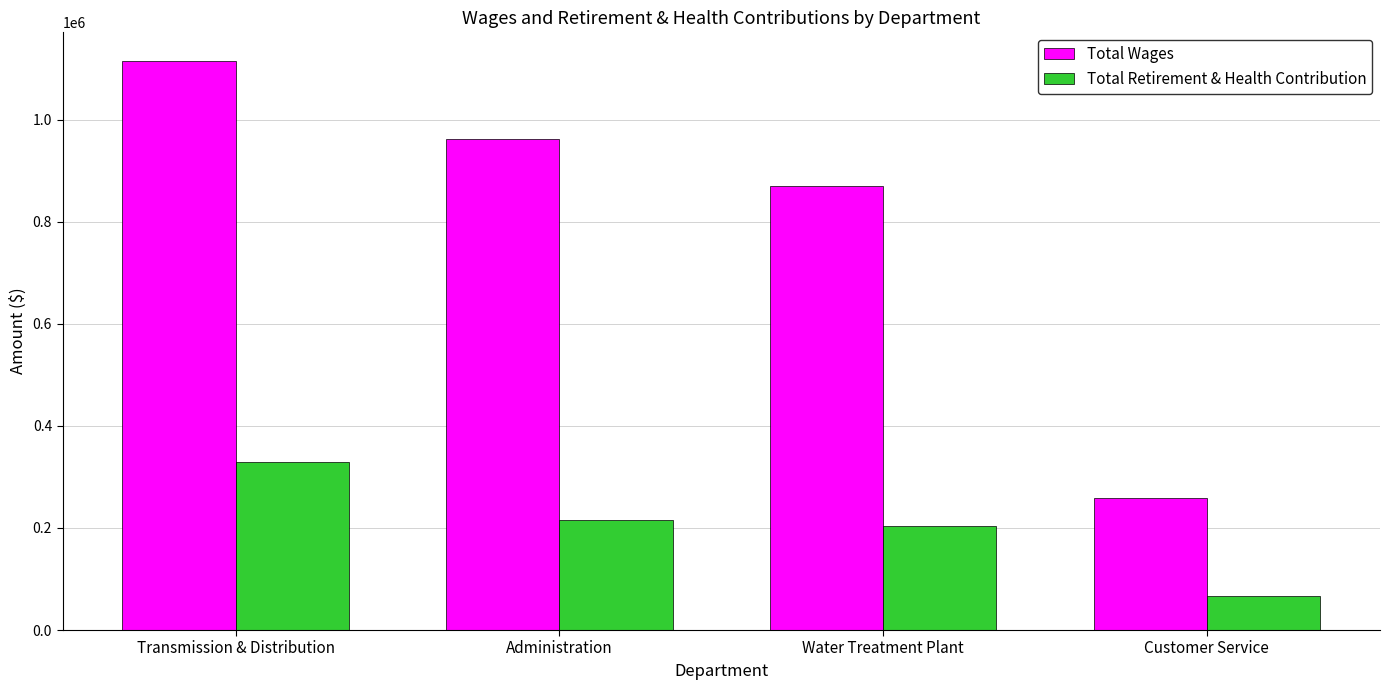

At how many categories does at least one series exceed 819020?

3